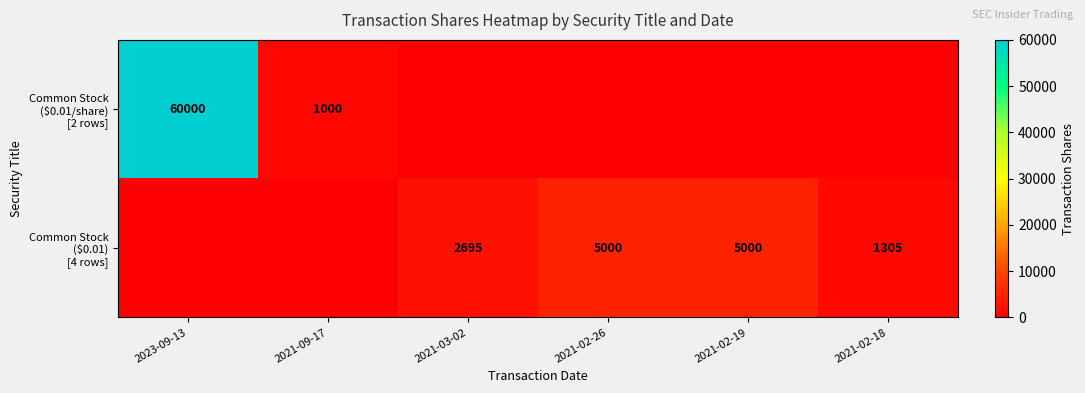

What is the total value across all series at 2021-02-18?

1305